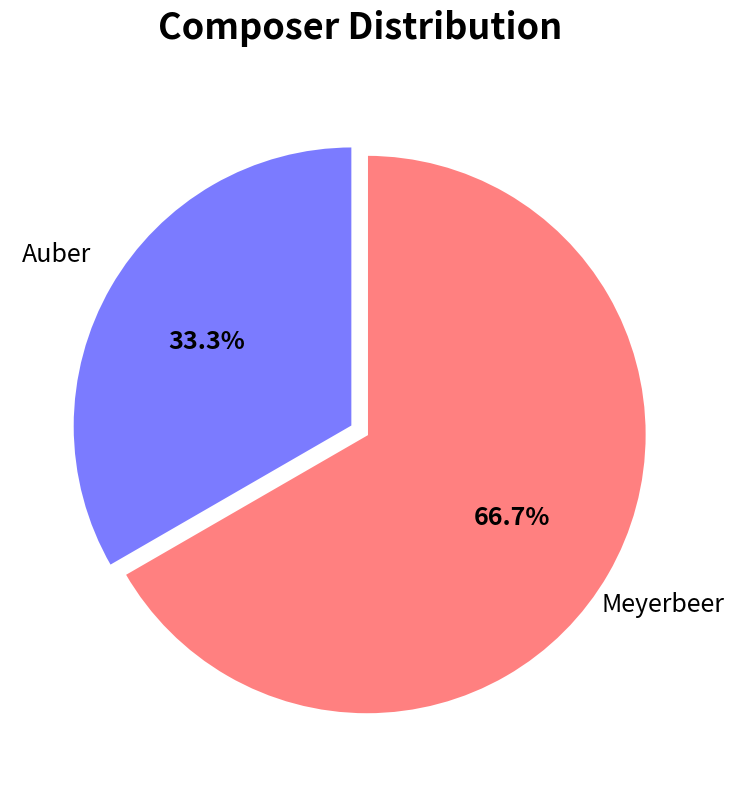

To the nearest percent, what is the difference between the largest and smallest slice percentages?

33%